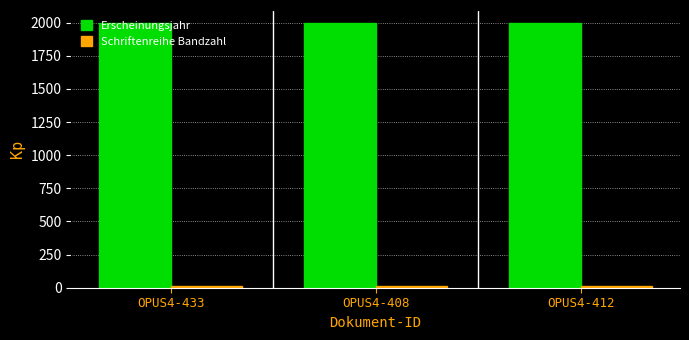

What is the total value across all series at OPUS4-433?

2011